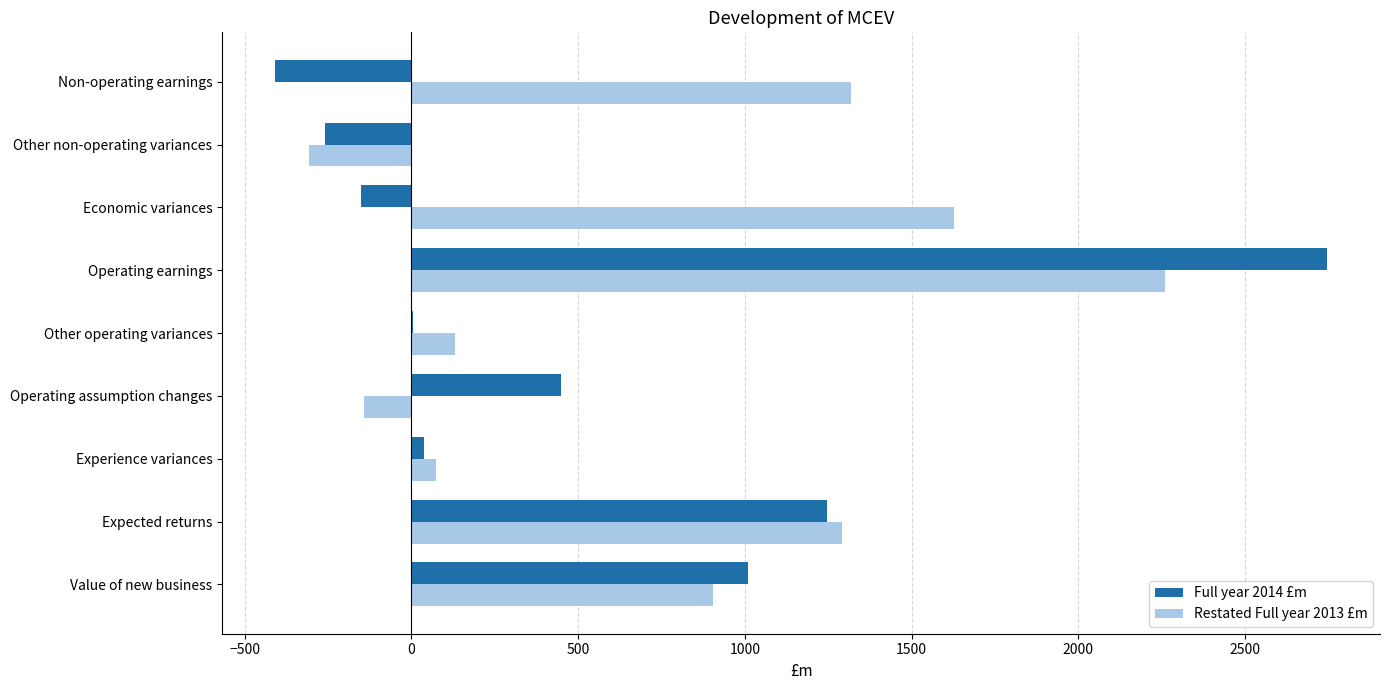

At which category does the chart reach its peak across all series?

Operating earnings